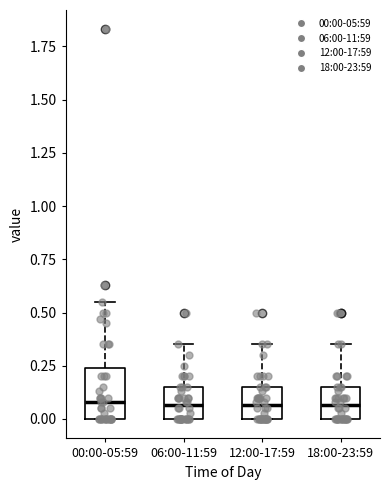

Where does the median line of the box for 18:00-23:59 sit on the y-axis? The values are not printed on the chart, so give them approximately, as read against the axis.

0.05